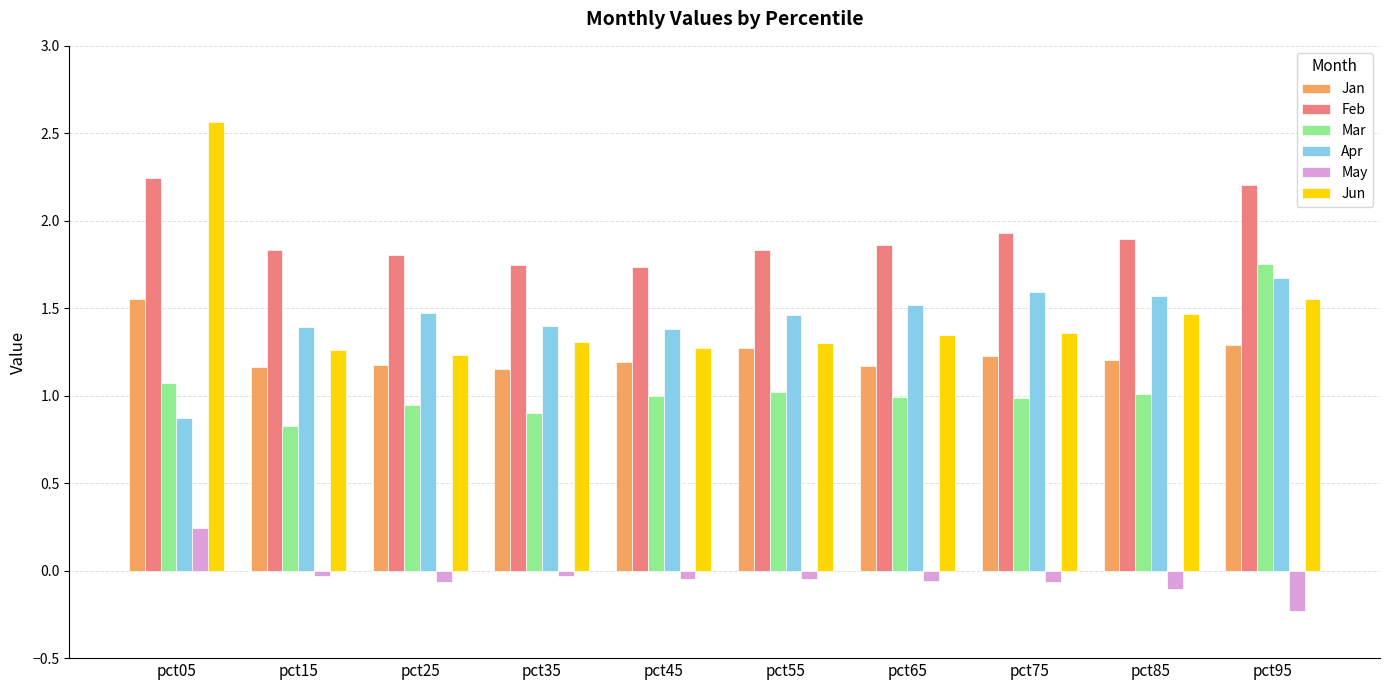

Is the value of Jan at pct75 greater than the value of Apr at pct05?

Yes